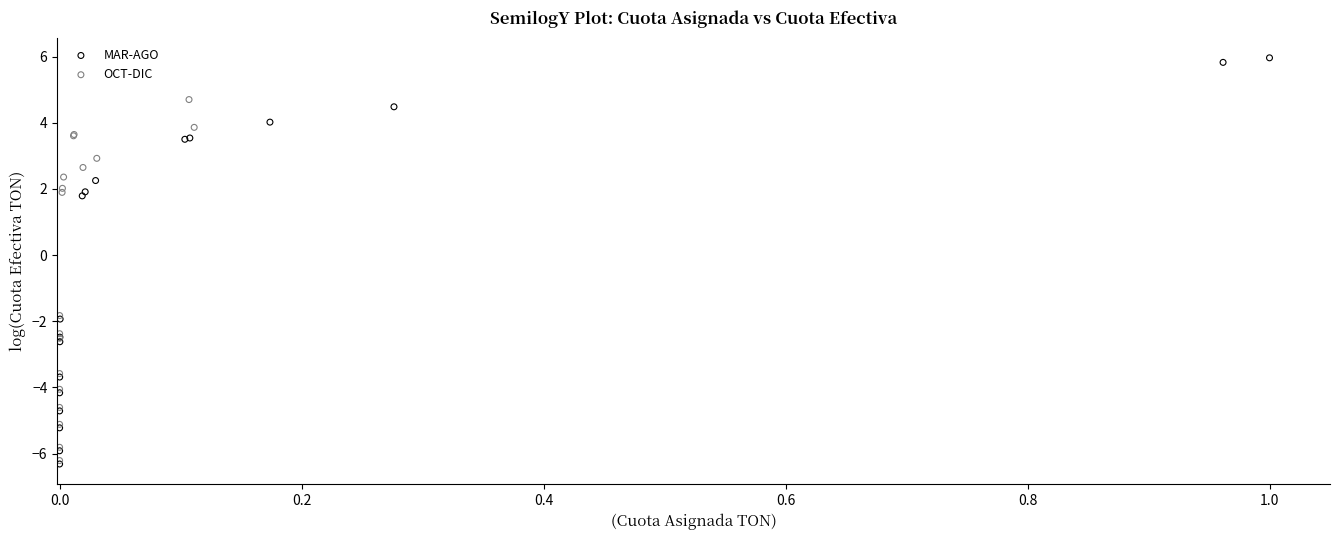

Which series contains the highest Y value?

MAR-AGO